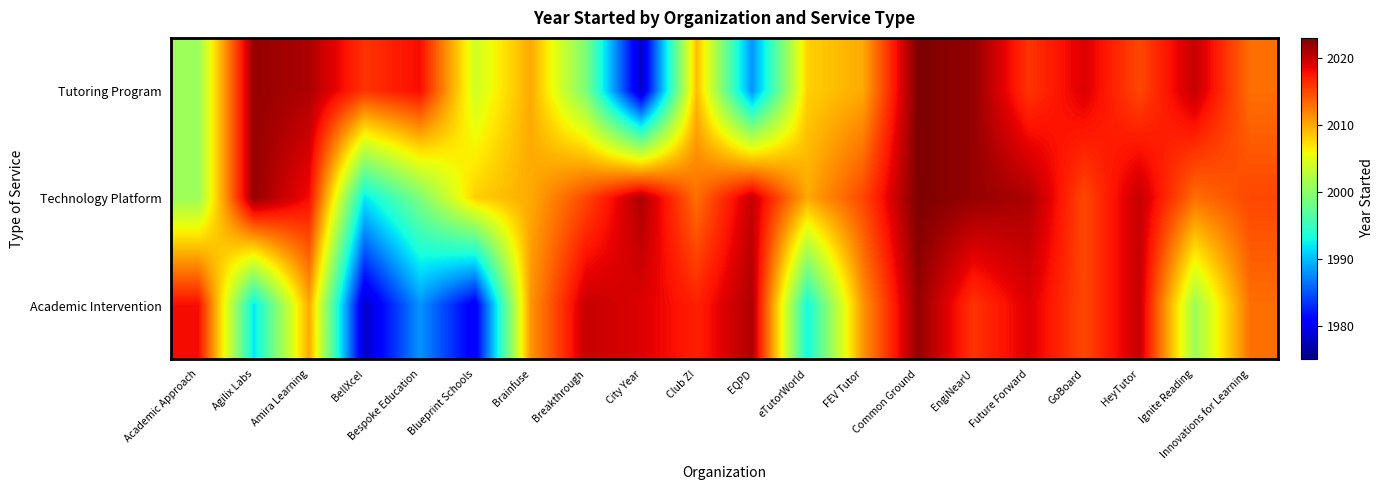

Count the number of categories in the chart.

20